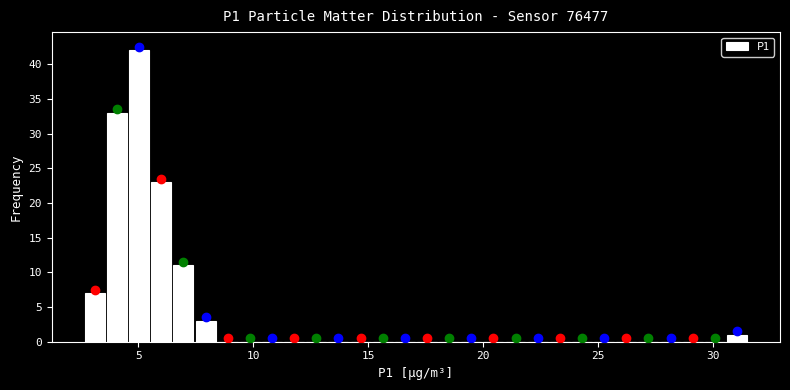

Read against the x-axis, roughly where is the centre of the tallest bar?

5.0